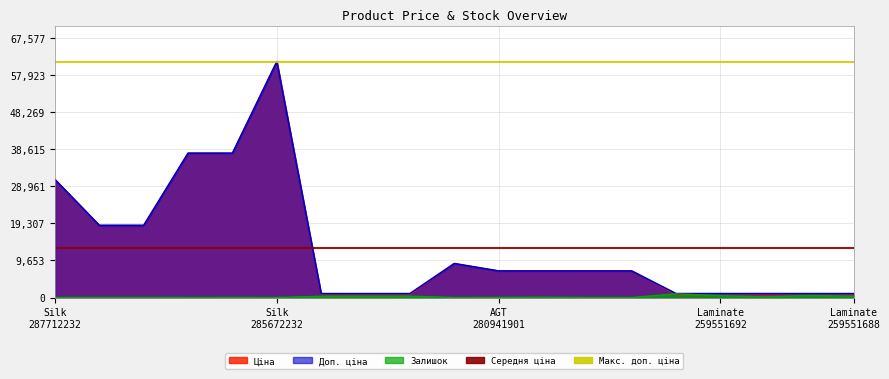

Does the chart have visible grid lines?

Yes